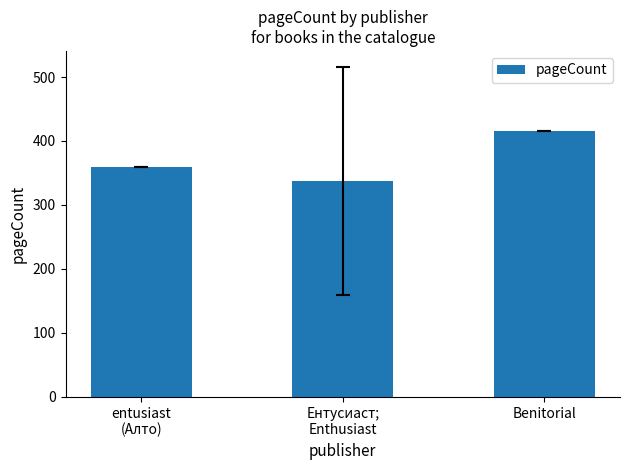

List the labels in order of value, largest first.

Benitorial, entusiast
(Алто), Ентусиаст;
Enthusiast